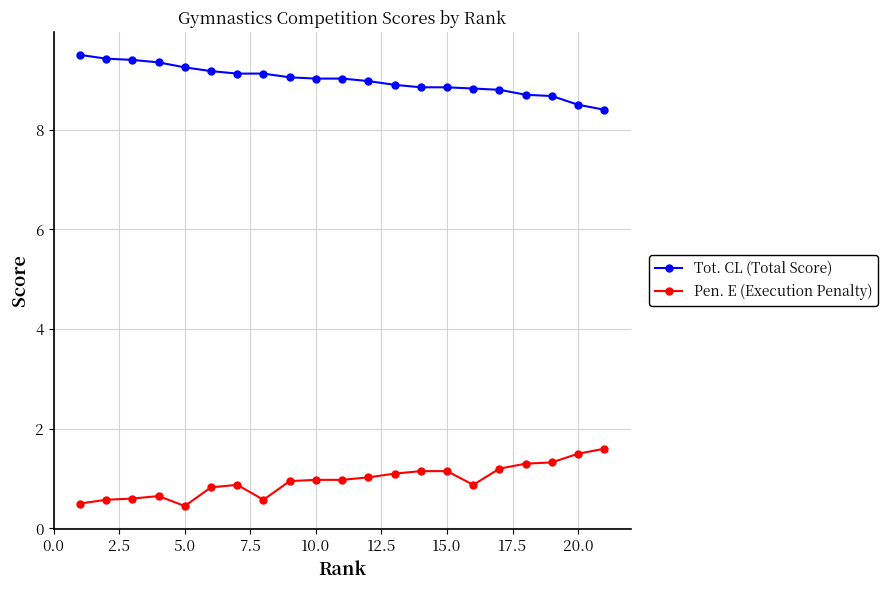

Which series has the largest total across all categories?

Tot. CL (Total Score)